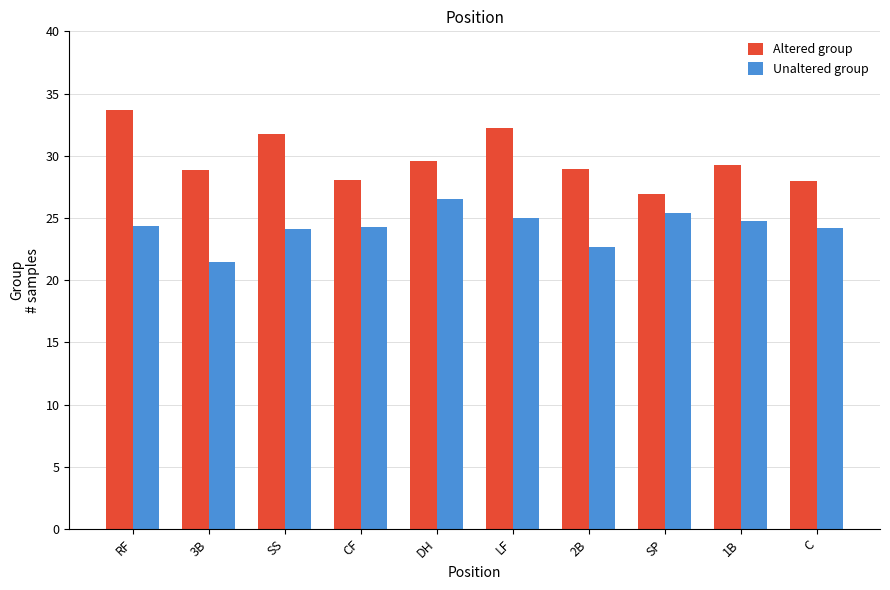

At which label does Altered group reach its minimum?

SP